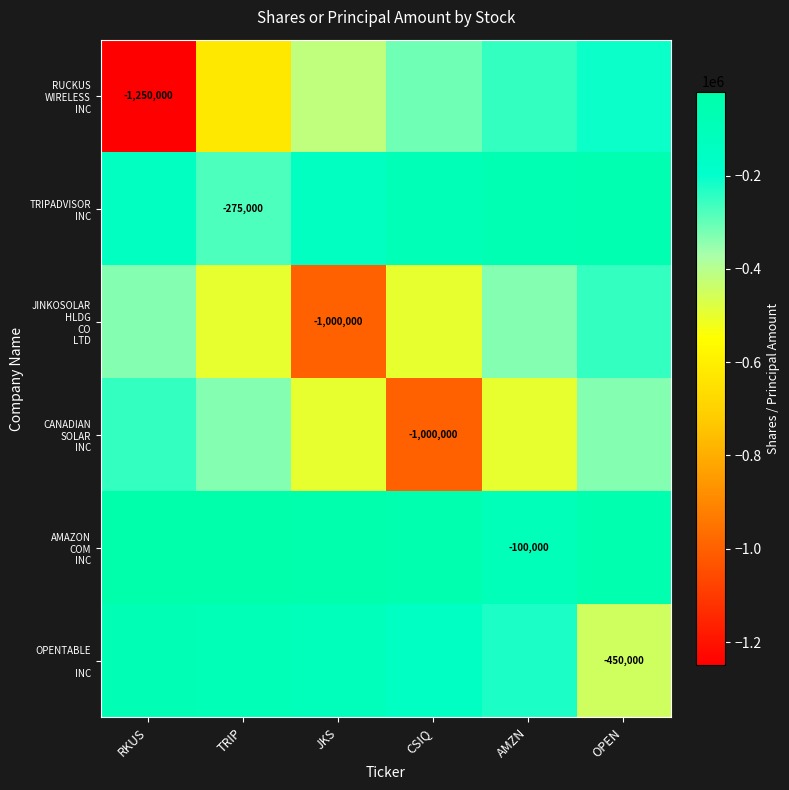

The CANADIAN SOLAR INC series shows -500000.0 at JKS. True or false?

True